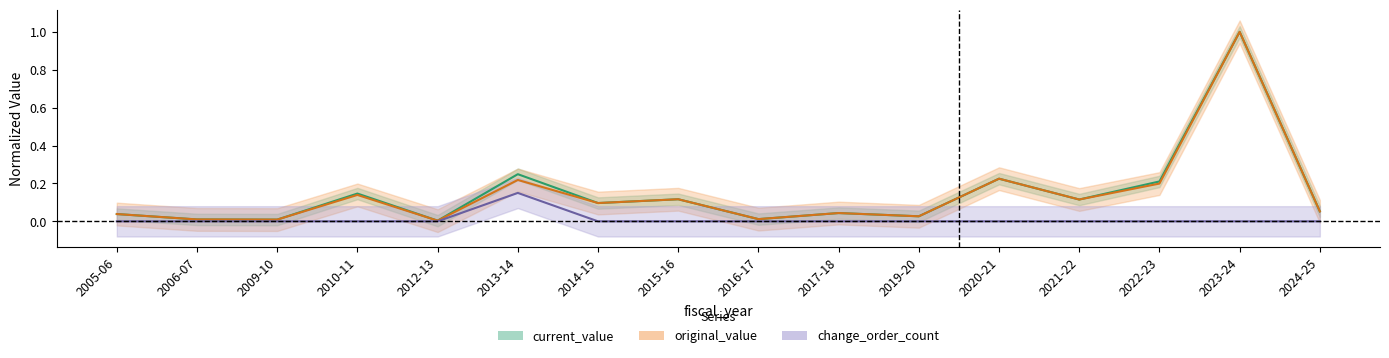

How many lines are shown in the chart?

3